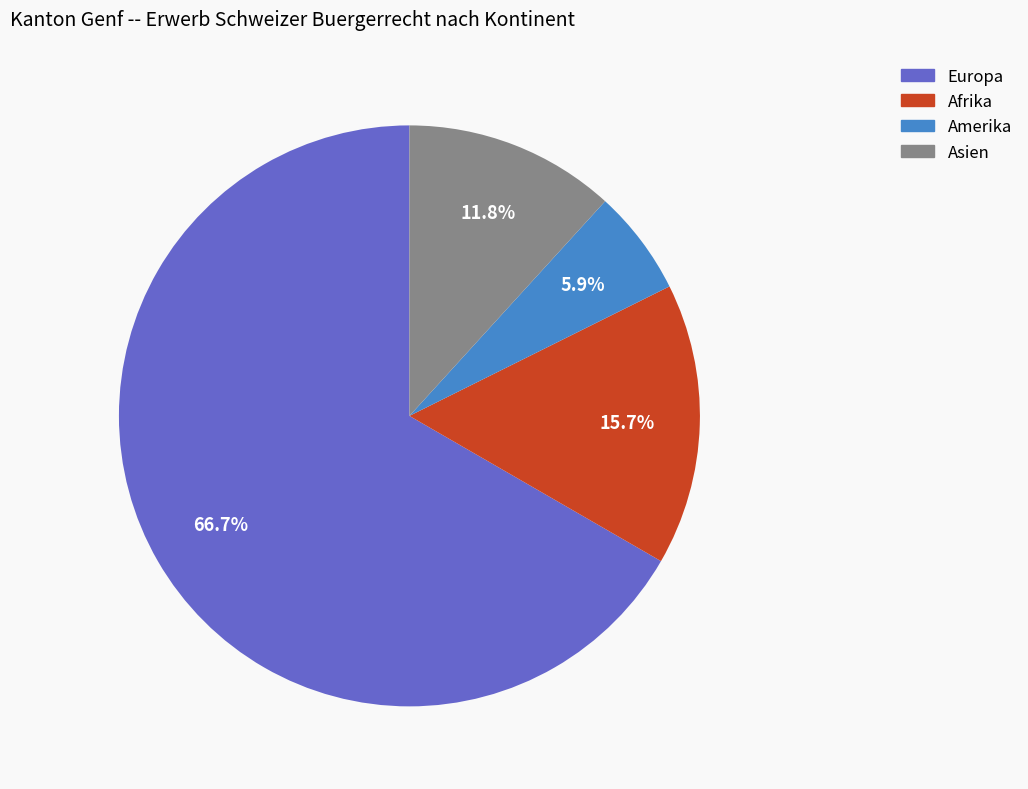

Is there any slice that represents more than half of the pie?

Yes